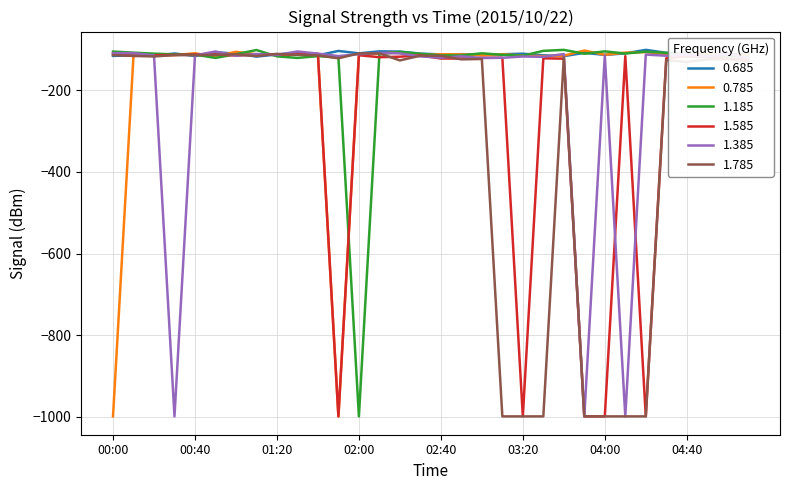

What is the maximum value shown in the chart?

-100.9